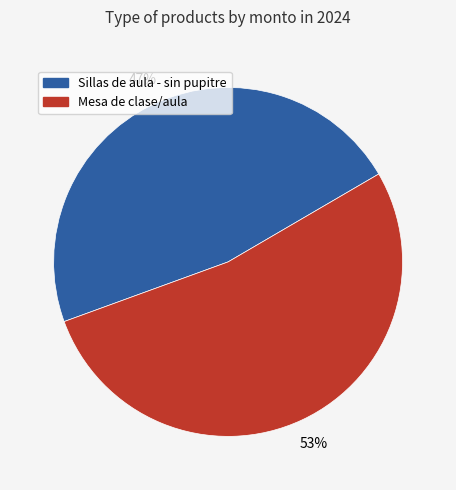

What is the largest slice in the pie chart?

Mesa de clase/aula